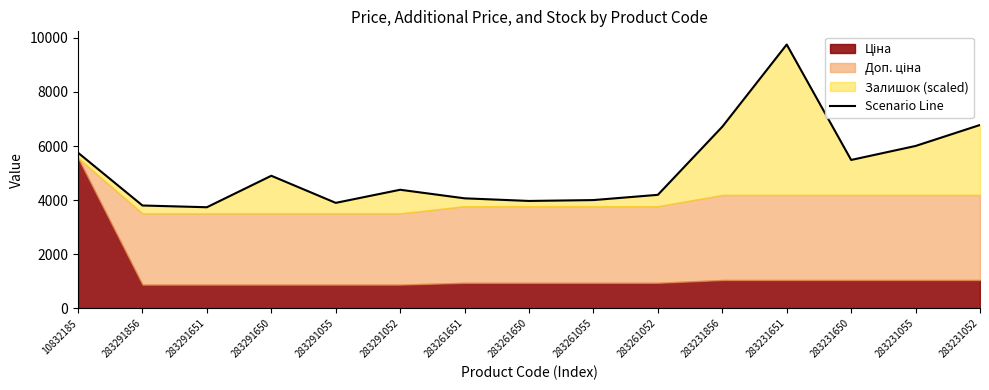

Rank the categories by value from highest to lowest.

283231651, 283231052, 283231856, 283231055, 10832185, 283231650, 283291650, 283291052, 283261052, 283261651, 283261055, 283261650, 283291055, 283291856, 283291651